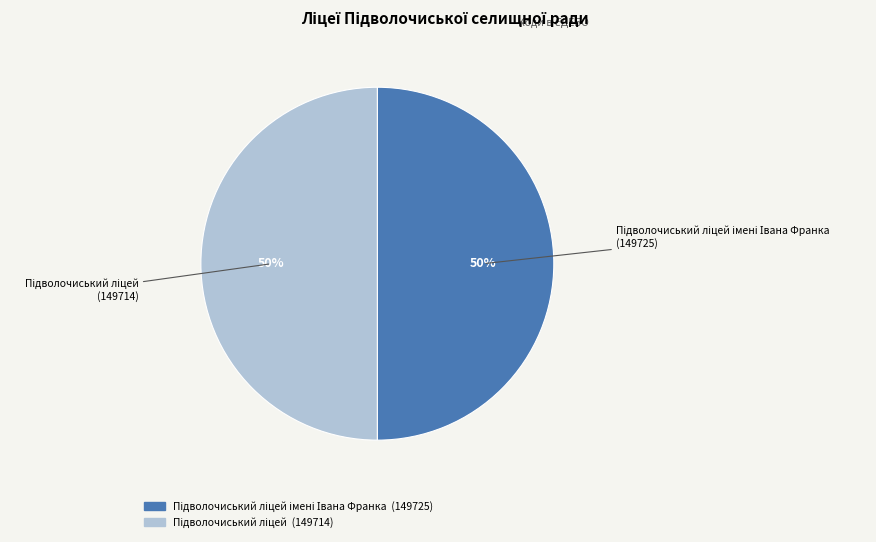

To the nearest percent, what is the average slice percentage?

50%